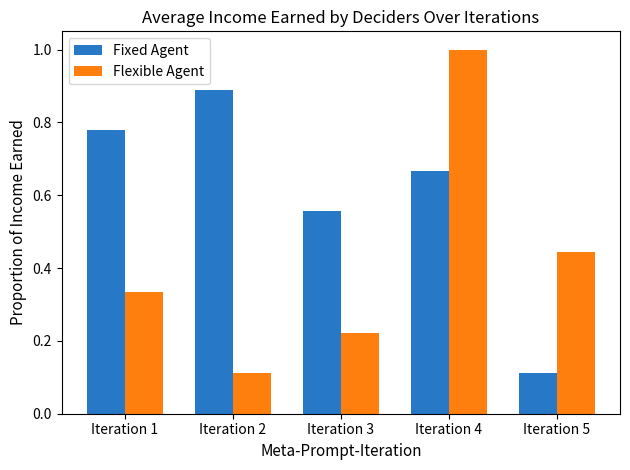

At which label does Fixed Agent reach its peak?

Iteration 2